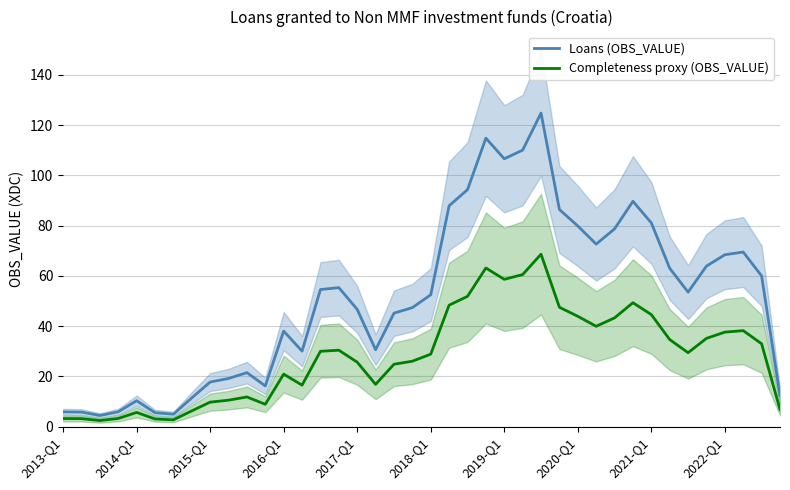

The value of Loans (OBS_VALUE) at 2016-Q1 is 38.0. True or false?

True